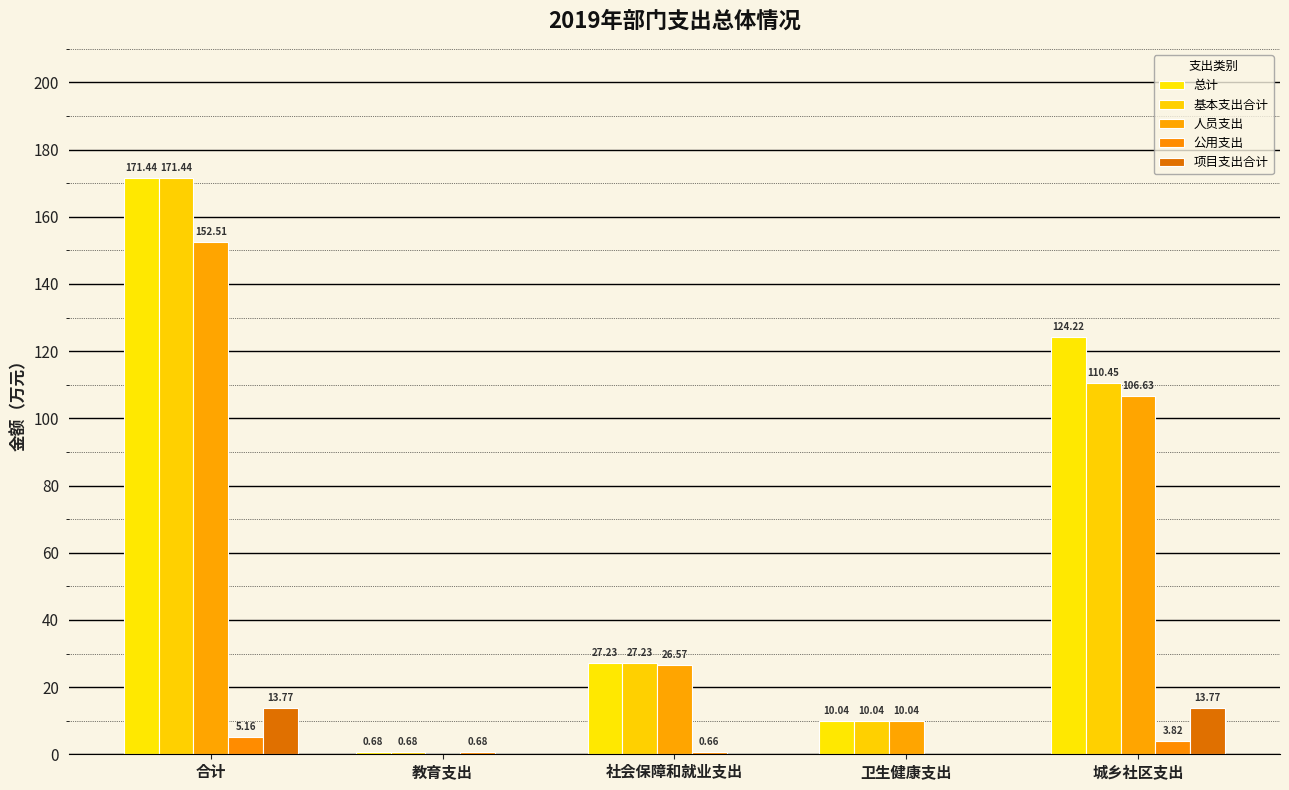

Reading left to right, extract all data points from this chart.

总计: 合计=171.4	教育支出=0.7	社会保障和就业支出=27.2	卫生健康支出=10.0	城乡社区支出=124.2
基本支出合计: 合计=171.4	教育支出=0.7	社会保障和就业支出=27.2	卫生健康支出=10.0	城乡社区支出=110.5
人员支出: 合计=152.5	教育支出=0.0	社会保障和就业支出=26.6	卫生健康支出=10.0	城乡社区支出=106.6
公用支出: 合计=5.2	教育支出=0.7	社会保障和就业支出=0.7	卫生健康支出=0.0	城乡社区支出=3.8
项目支出合计: 合计=13.8	教育支出=0.0	社会保障和就业支出=0.0	卫生健康支出=0.0	城乡社区支出=13.8